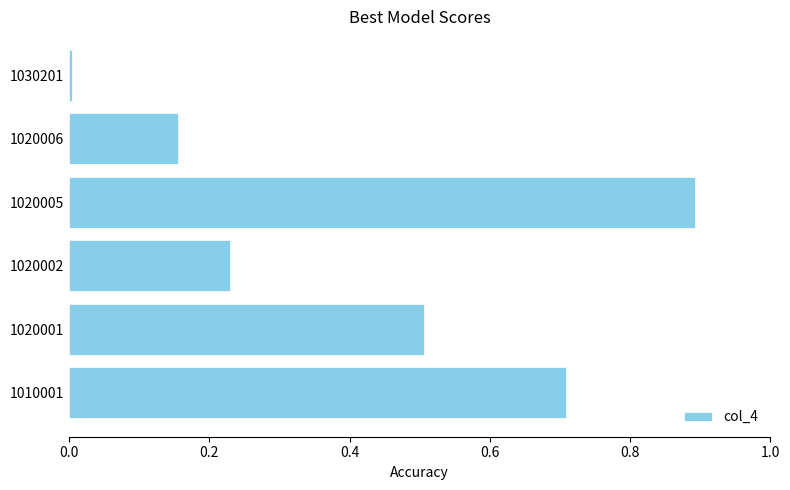

At which category does the chart reach its peak across all series?

1020005